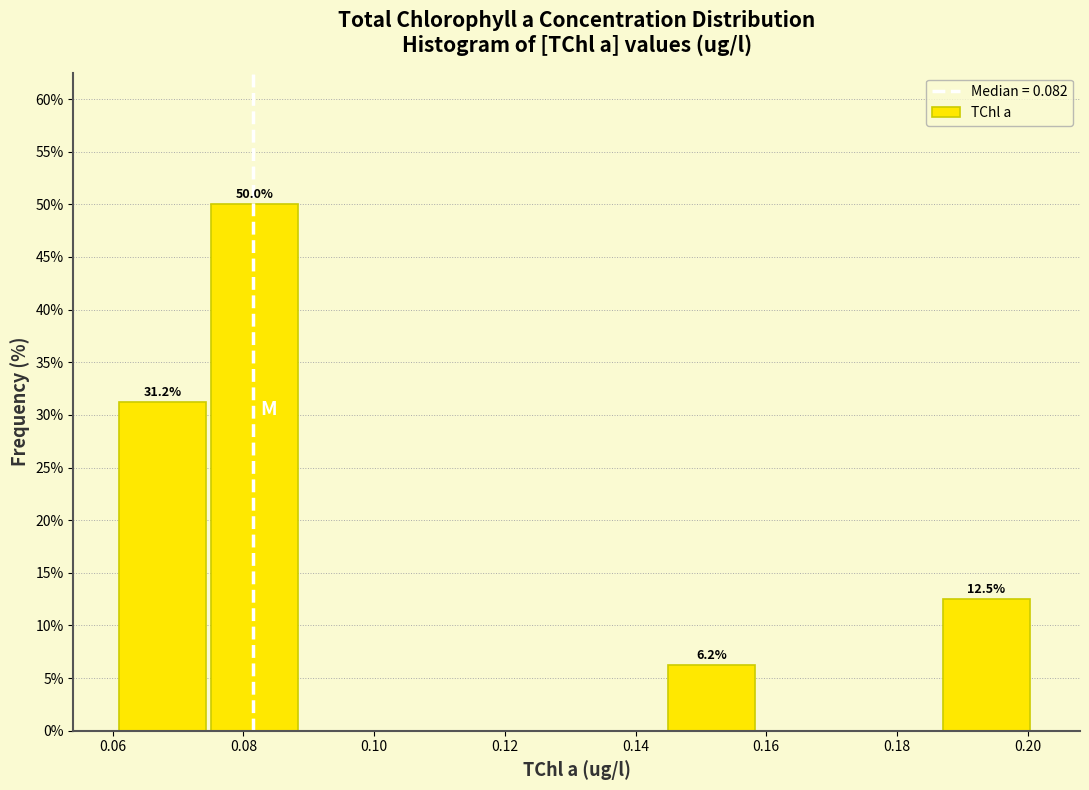

Over which range of the x-axis is the bar tallest?

0.075 to 0.089